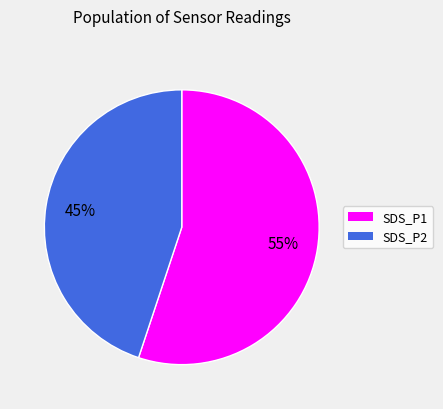

To the nearest percent, what is the average slice percentage?

50%